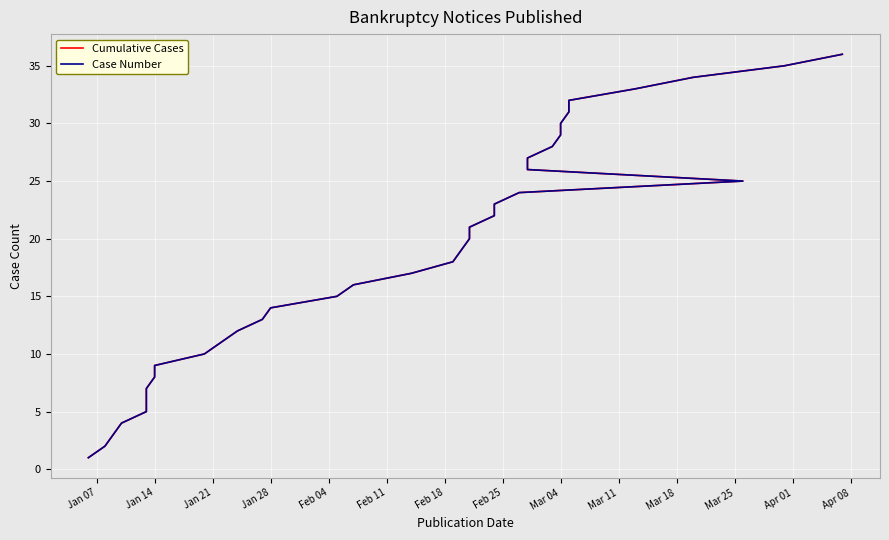

The value of Case Number at Jan 28 is 7. True or false?

False